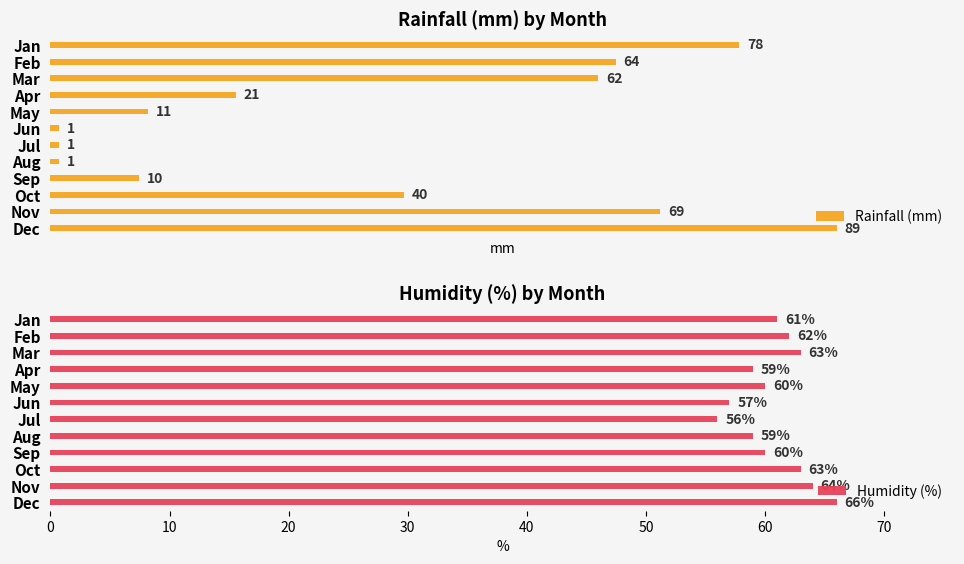

Which category has the highest value in the Rainfall (mm) series?

Dec